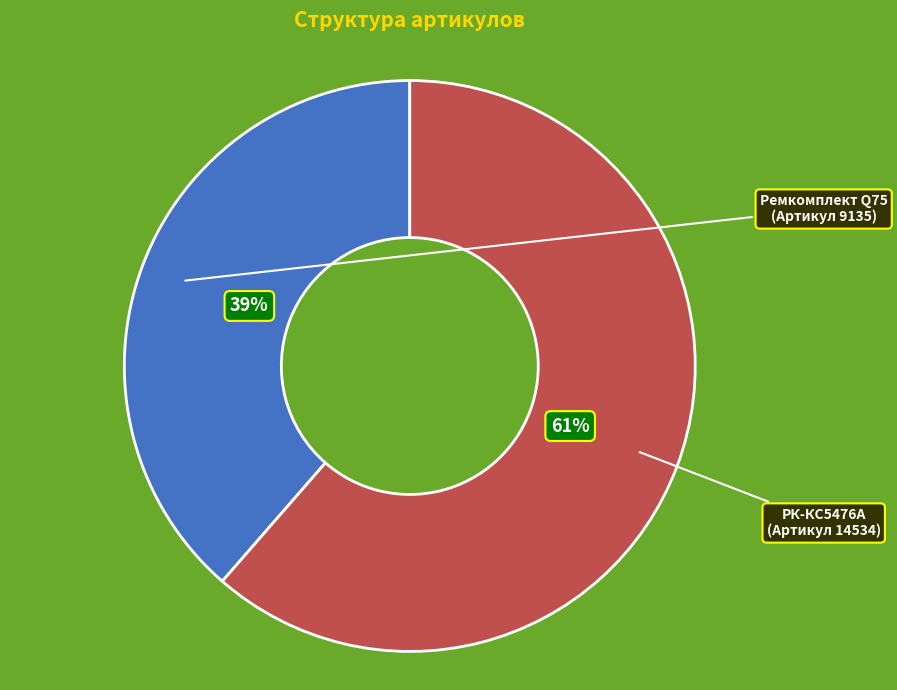

To the nearest percent, what is the average slice percentage?

50%